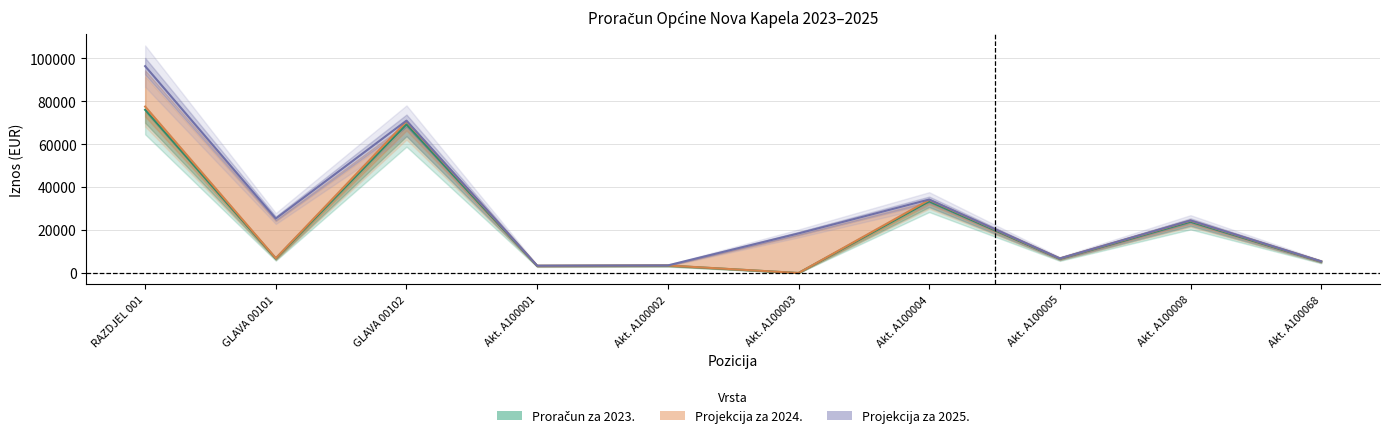

Which label corresponds to the largest value in the chart?

RAZDJEL 001